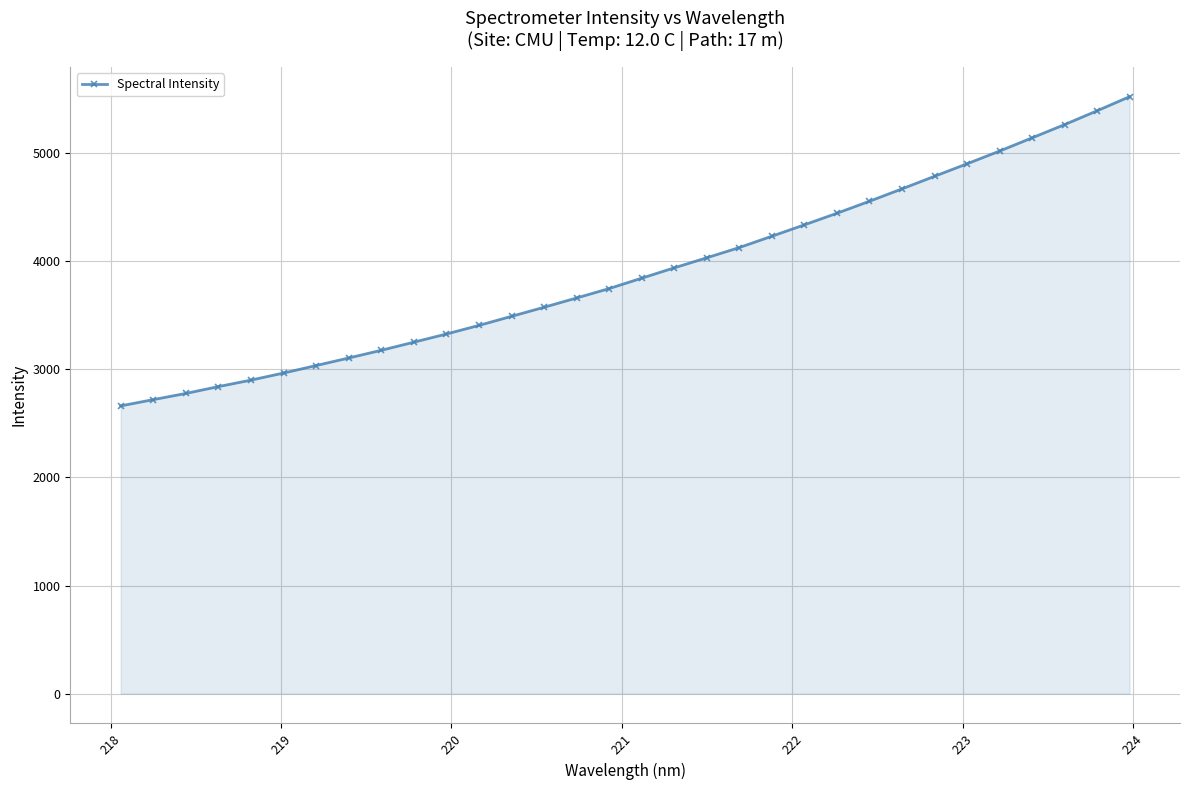

What is the difference between the maximum and minimum values?

2860.2